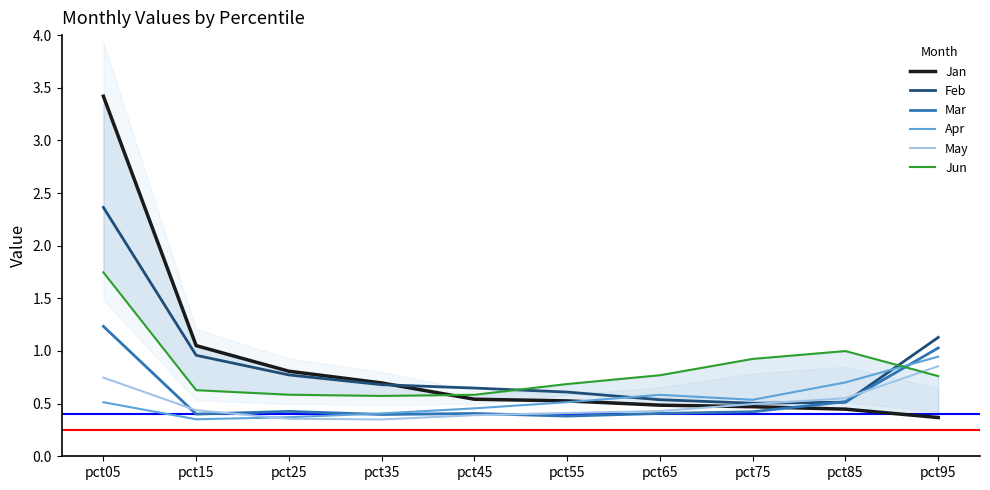

Reading left to right, what are all the values shown in this chart?

Jan: 3.4	1.1	0.8	0.7	0.5	0.5	0.5	0.5	0.4	0.4
Feb: 2.4	1.0	0.8	0.7	0.6	0.6	0.5	0.5	0.5	1.1
Mar: 1.2	0.4	0.4	0.4	0.4	0.4	0.4	0.4	0.5	1.0
Apr: 0.5	0.4	0.4	0.4	0.5	0.5	0.6	0.5	0.7	0.9
May: 0.7	0.4	0.4	0.3	0.4	0.4	0.4	0.5	0.6	0.9
Jun: 1.7	0.6	0.6	0.6	0.6	0.7	0.8	0.9	1.0	0.8